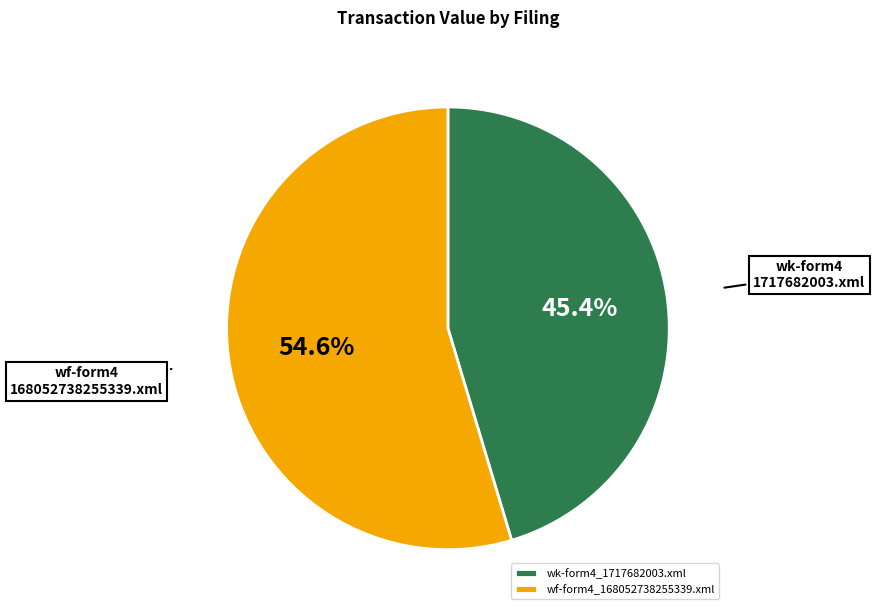

Does wf-form4_168052738255339.xml account for over 50% of the chart?

Yes